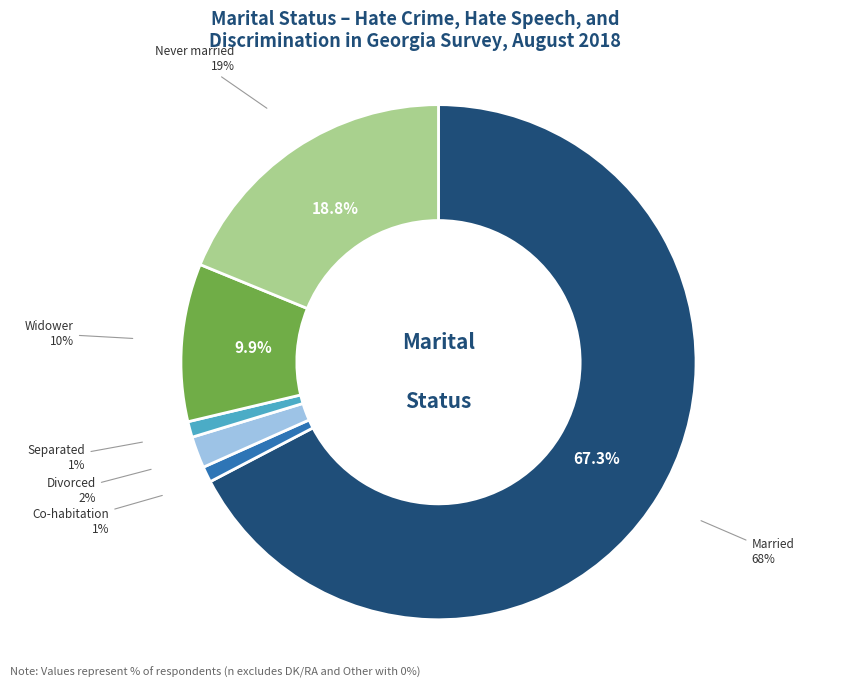

To the nearest percent, what is the combined percentage of Widower and Divorced?

12%